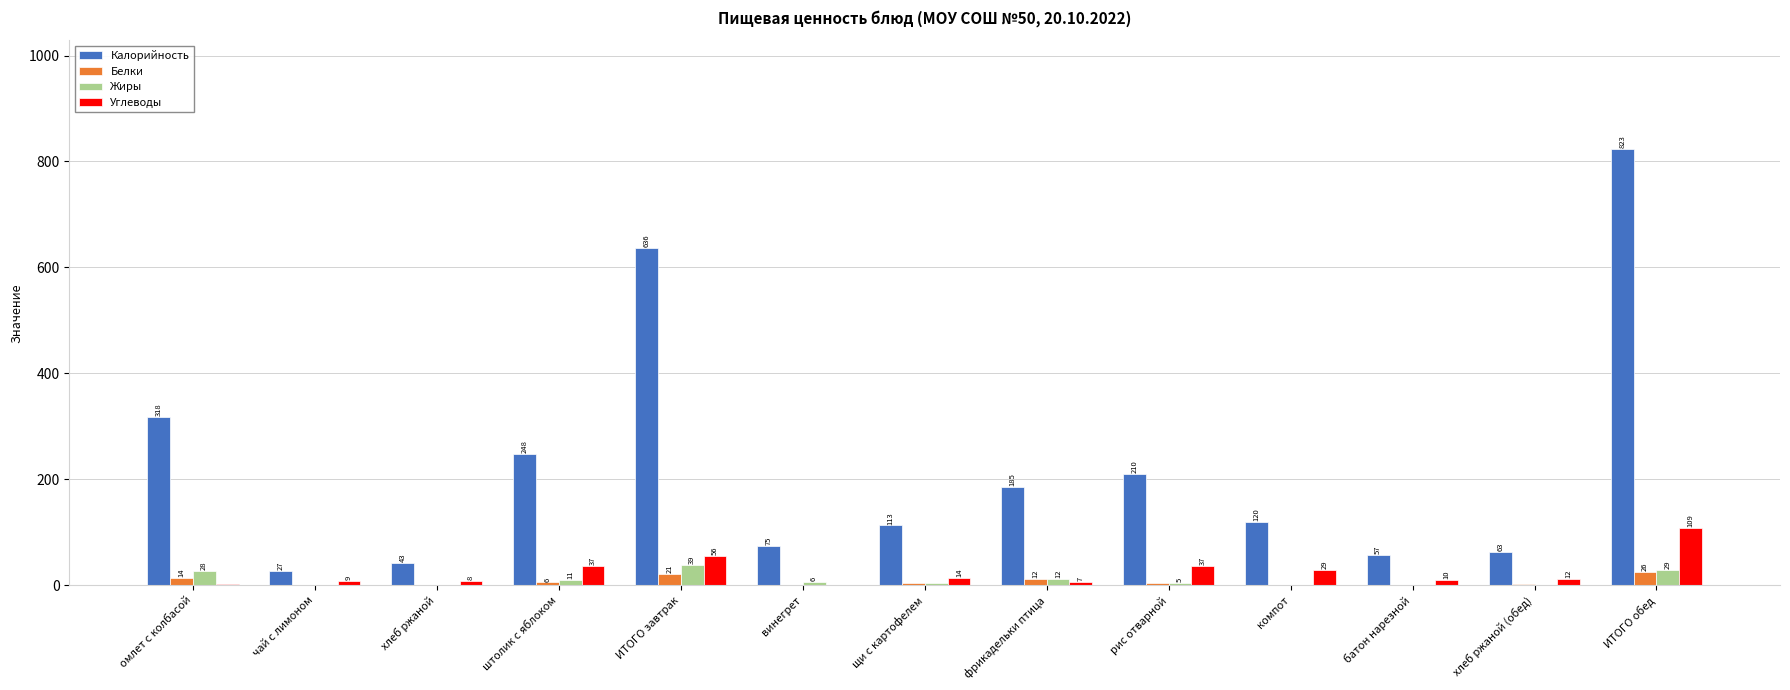

The value of Углеводы at ИТОГО обед is 108.9. True or false?

True